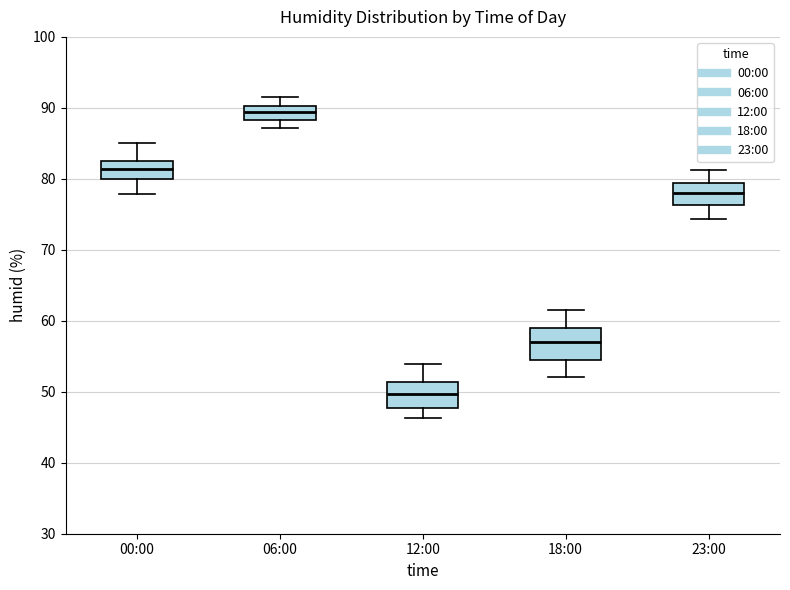

Where is the upper edge of the box for 06:00 on the y-axis? The values are not printed on the chart, so give them approximately, as read against the axis.

90